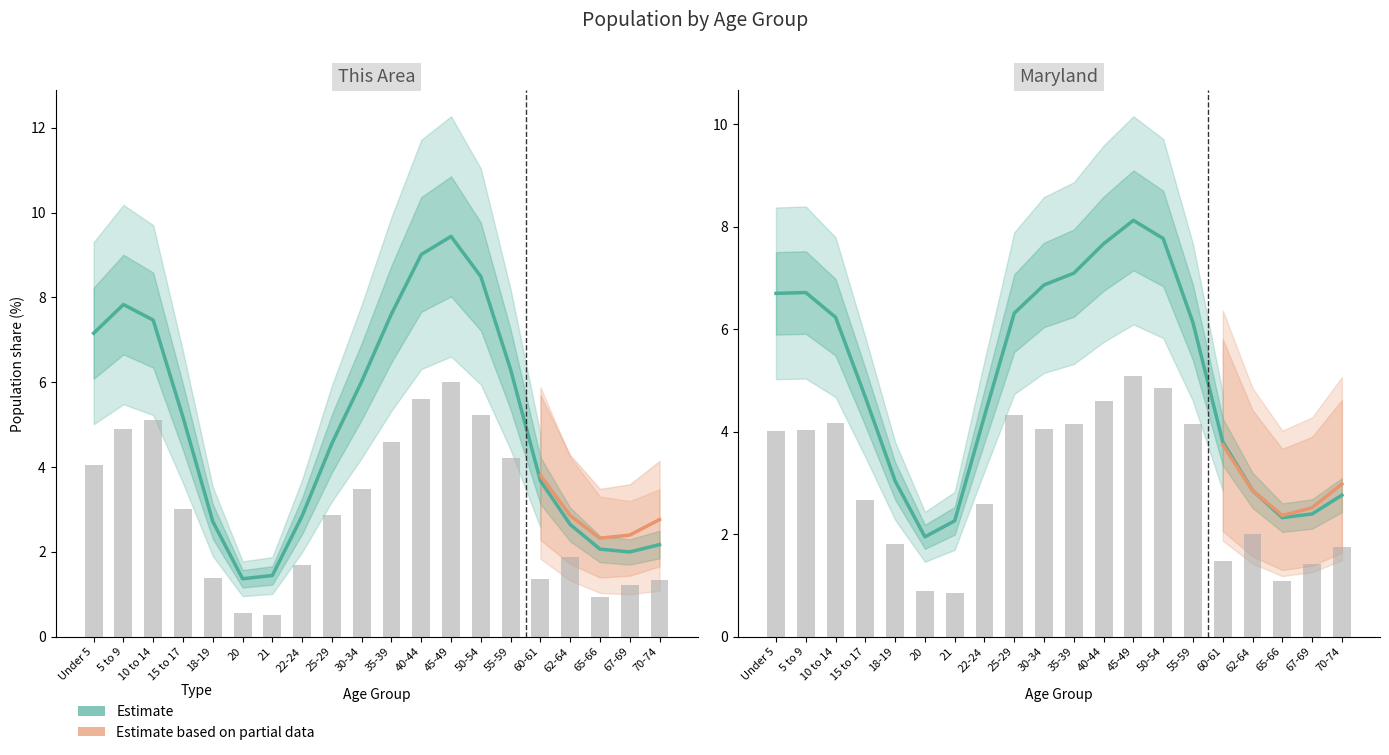

Reading left to right, list all the values displayed in this chart.

This Area: 4.1	4.9	5.1	3.0	1.4	0.6	0.5	1.7	2.9	3.5	4.6	5.6	6.0	5.2	4.2	1.4	1.9	0.9	1.2	1.3
Maryland: 4.0	4.0	4.2	2.7	1.8	0.9	0.9	2.6	4.3	4.1	4.2	4.6	5.1	4.8	4.2	1.5	2.0	1.1	1.4	1.8